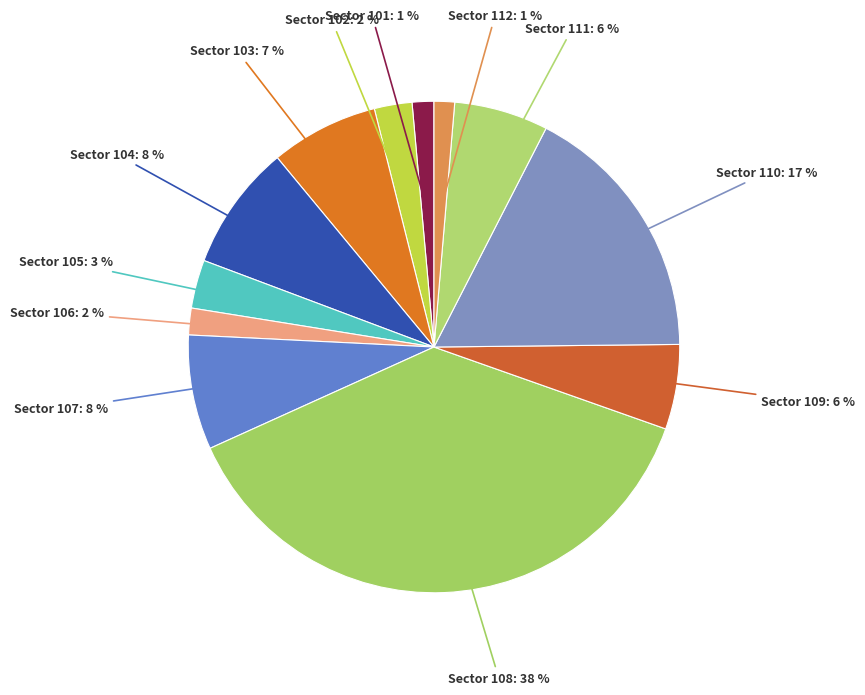

Count the number of slices in the pie.

12